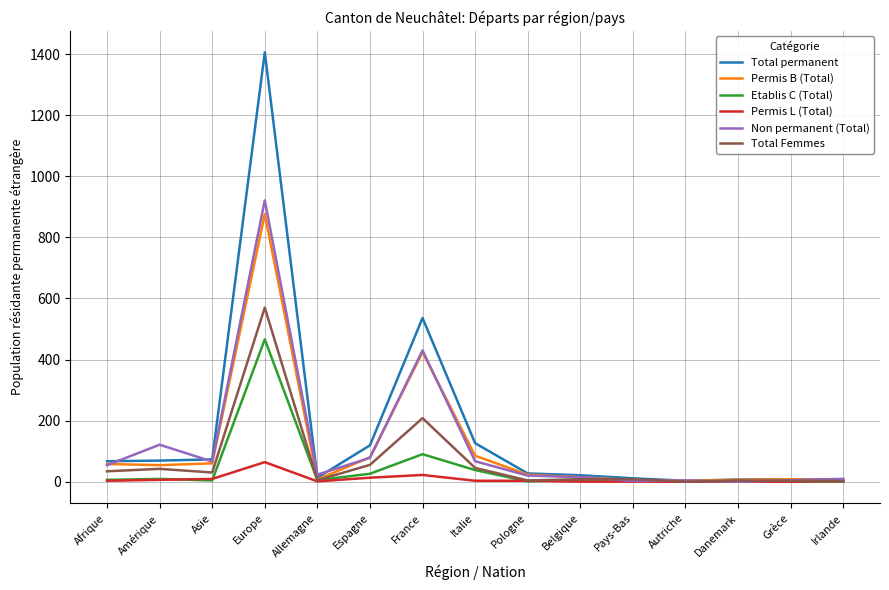

Which series has the widest spread of values?

Total permanent